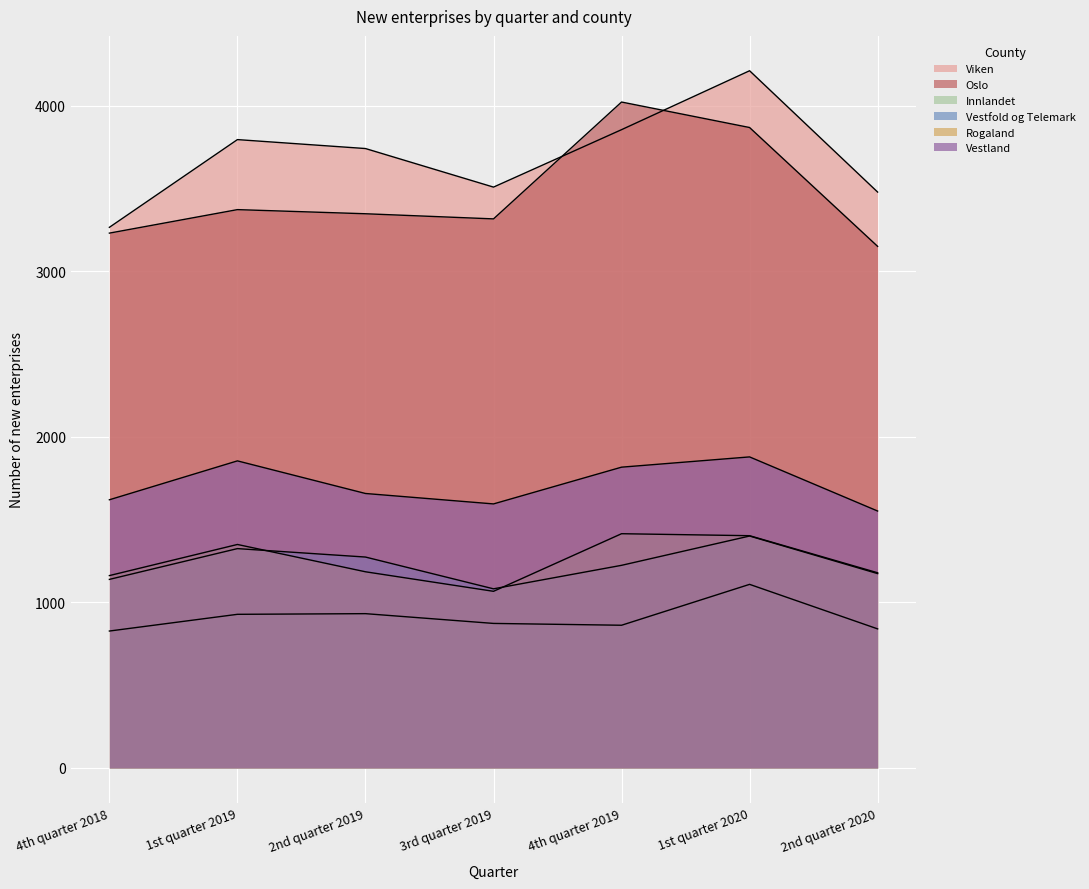

How many values in the Vestfold og Telemark series exceed 1224?

3